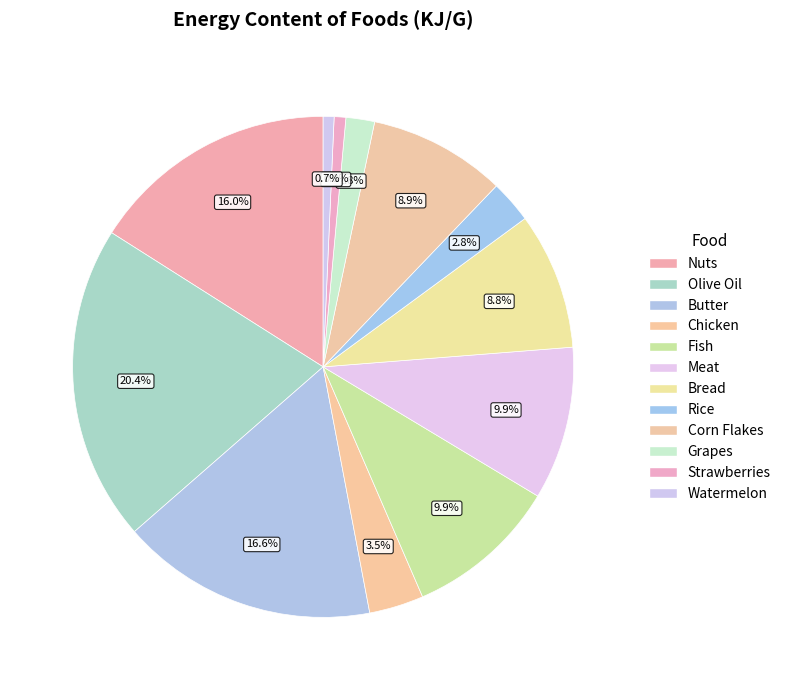

What is the ratio of the value at Nuts to the value at Watermelon?

22.8